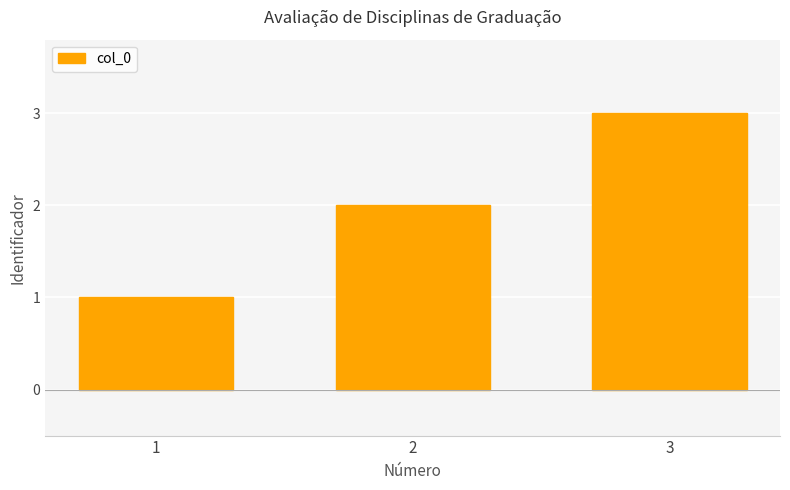

What is the value of the 3rd bar from the left?

3